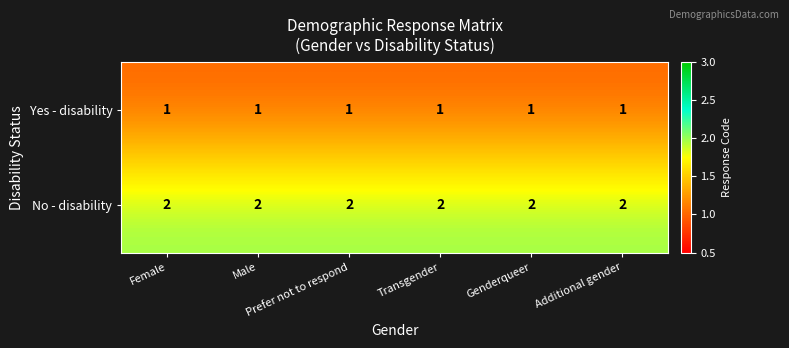

How many categories are shown in the chart?

6